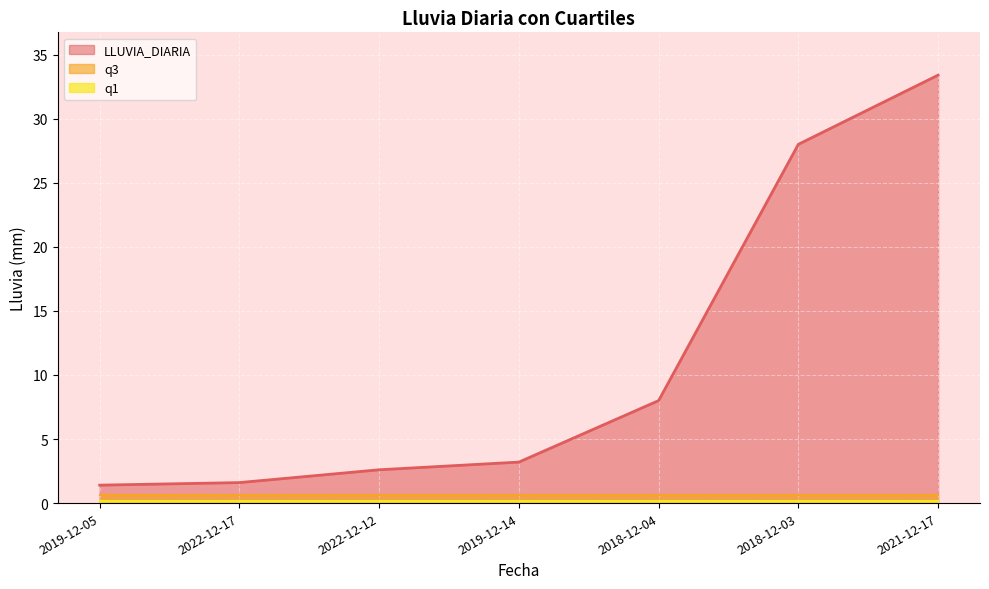

True or false: q1 has a value of 0.3 at 2019-12-14.

False